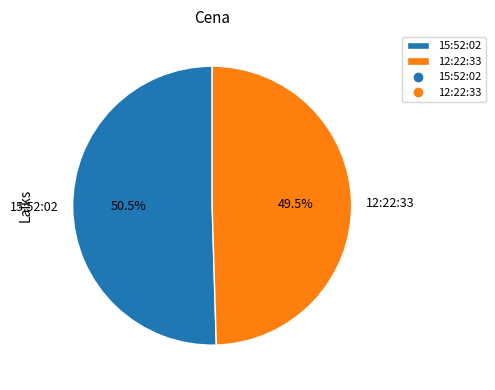

To the nearest percent, what is the difference between the largest and smallest slice percentages?

1%